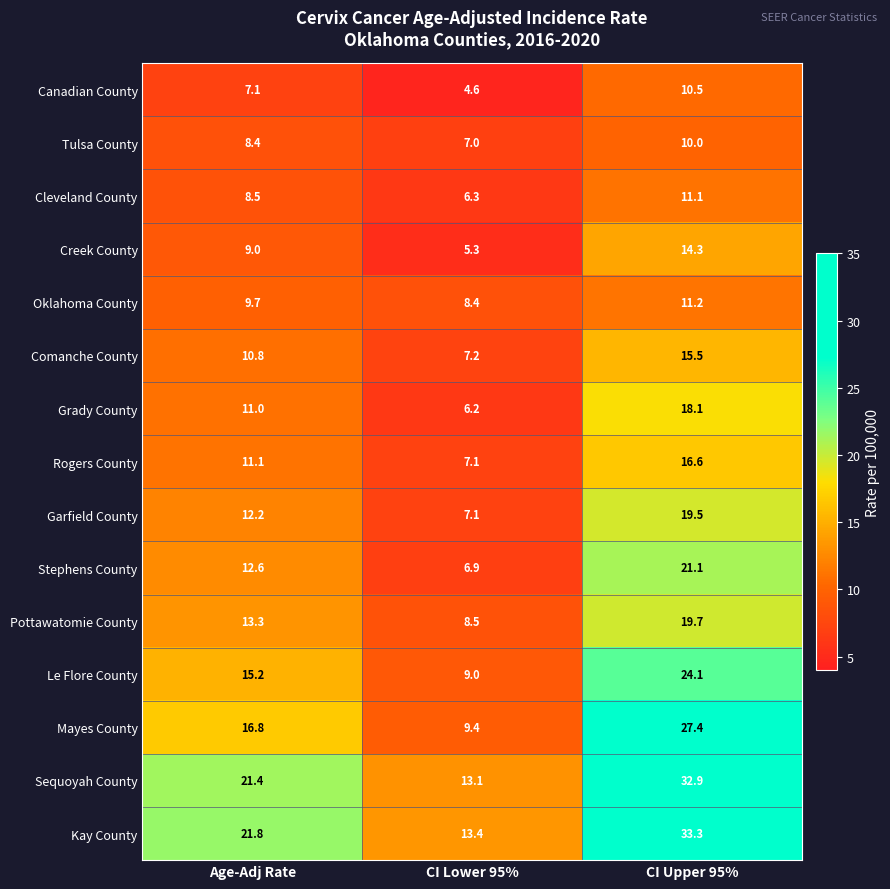

What is the difference between the maximum and minimum values in the Mayes County series?

18.0